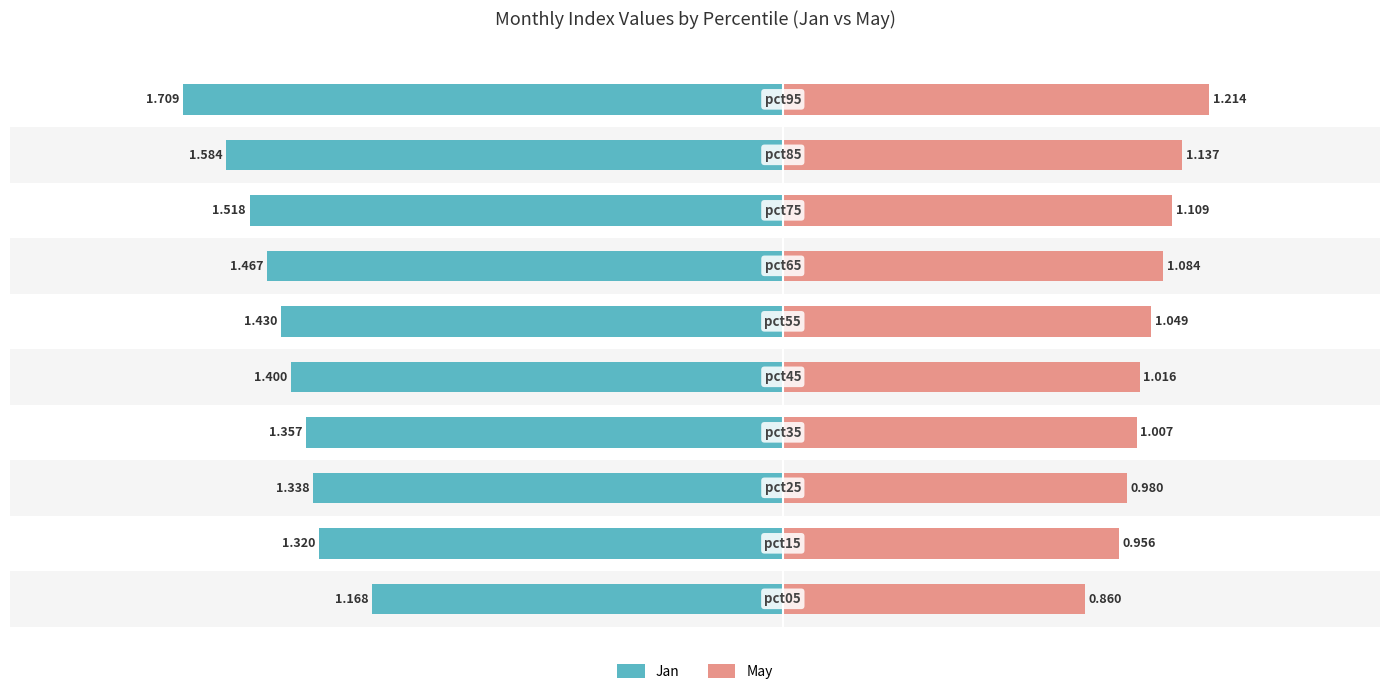

Reading left to right, extract all data points from this chart.

Jan: 0=-1.2	1=-1.3	2=-1.3	3=-1.4	4=-1.4	5=-1.4	6=-1.5	7=-1.5	8=-1.6	9=-1.7
May: 0=0.9	1=1.0	2=1.0	3=1.0	4=1.0	5=1.0	6=1.1	7=1.1	8=1.1	9=1.2